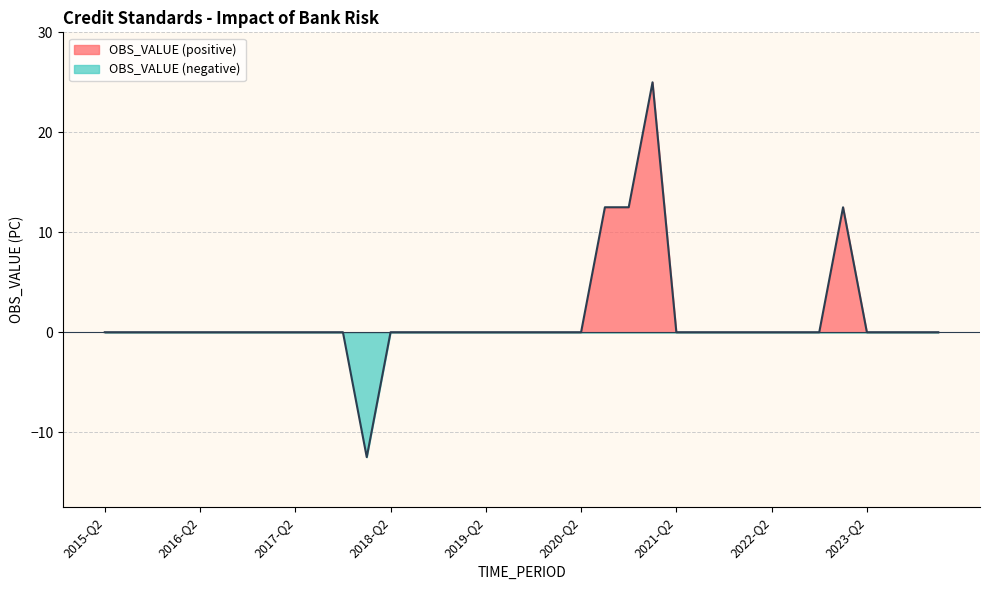

Reading left to right, transcribe all the data shown in this chart.

2015-Q2=0.0	2015-Q3=0.0	2015-Q4=0.0	2016-Q1=0.0	2016-Q2=0.0	2016-Q3=0.0	2016-Q4=0.0	2017-Q1=0.0	2017-Q2=0.0	2017-Q3=0.0	2017-Q4=0.0	2018-Q1=-12.5	2018-Q2=0.0	2018-Q3=0.0	2018-Q4=0.0	2019-Q1=0.0	2019-Q2=0.0	2019-Q3=0.0	2019-Q4=0.0	2020-Q1=0.0	2020-Q2=0.0	2020-Q3=12.5	2020-Q4=12.5	2021-Q1=25.0	2021-Q2=0.0	2021-Q3=0.0	2021-Q4=0.0	2022-Q1=0.0	2022-Q2=0.0	2022-Q3=0.0	2022-Q4=0.0	2023-Q1=12.5	2023-Q2=0.0	2023-Q3=0.0	2023-Q4=0.0	2024-Q1=0.0